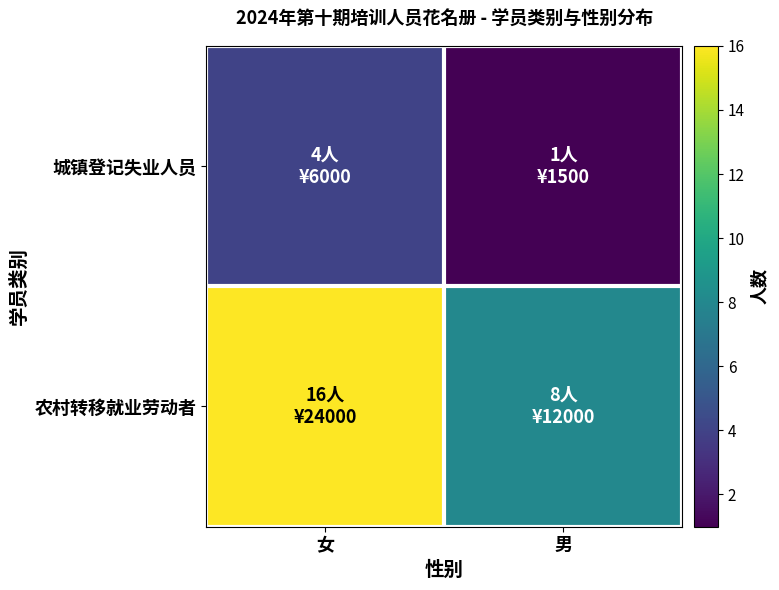

What is the smallest value displayed?

1